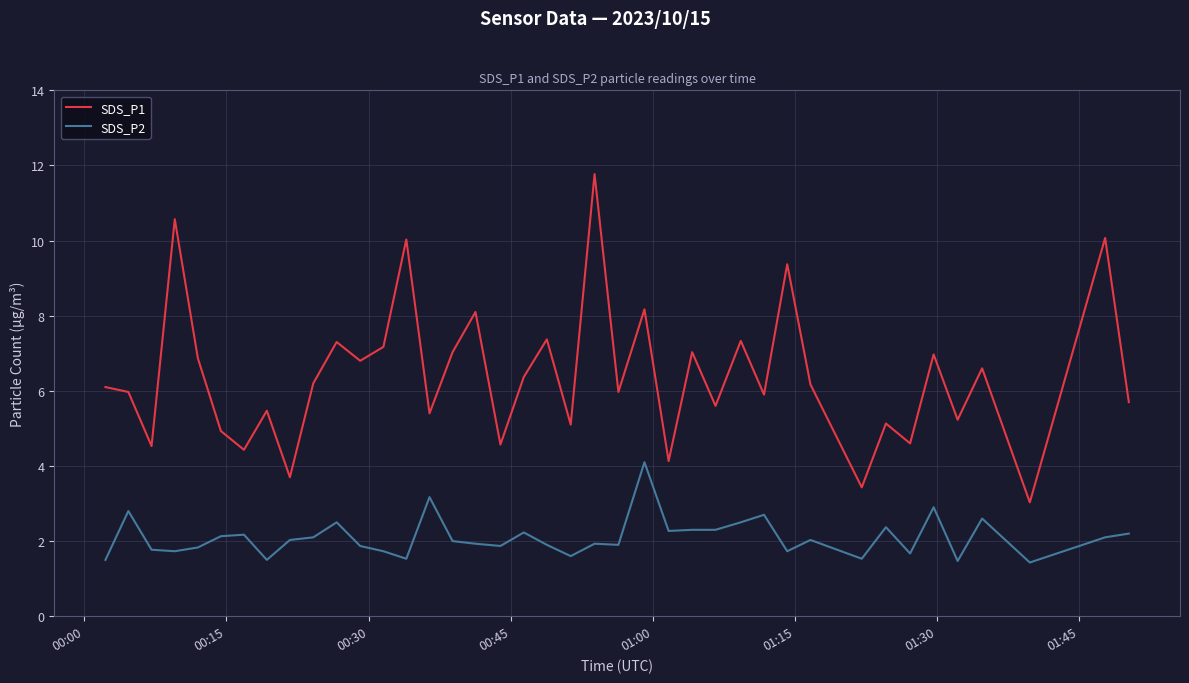

What is the minimum value shown in the chart?

1.4